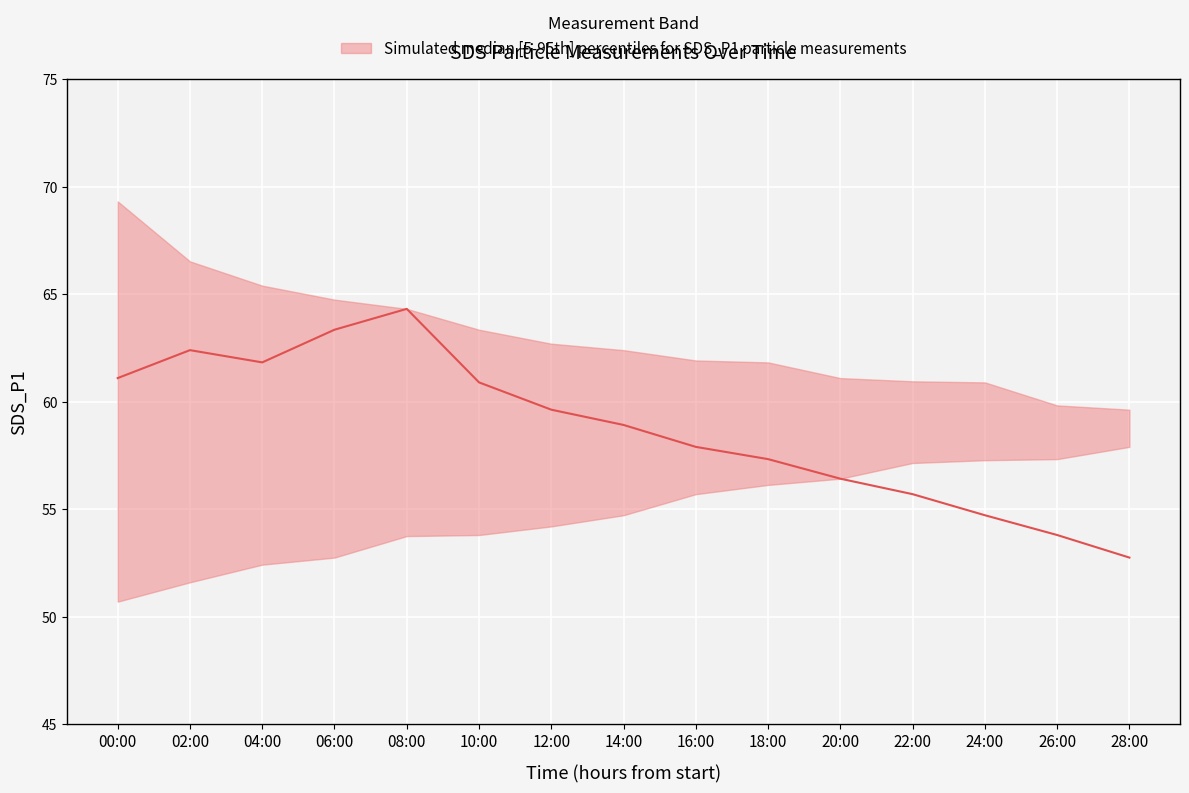

At how many categories does at least one series exceed 65?

3